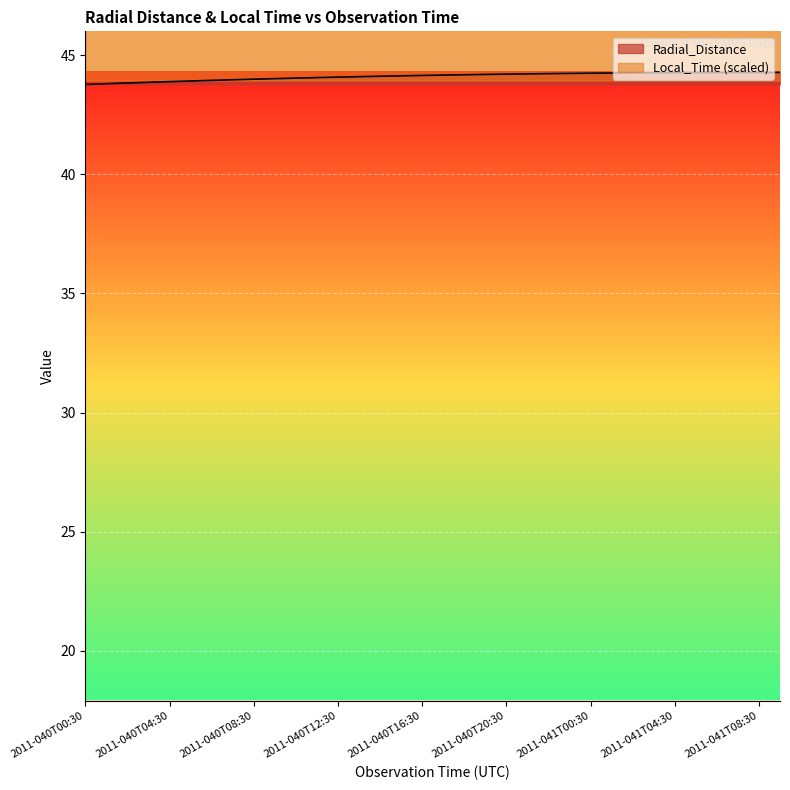

Is it true that Radial_Distance equals 44.2 at 2011-040T22:30?

True